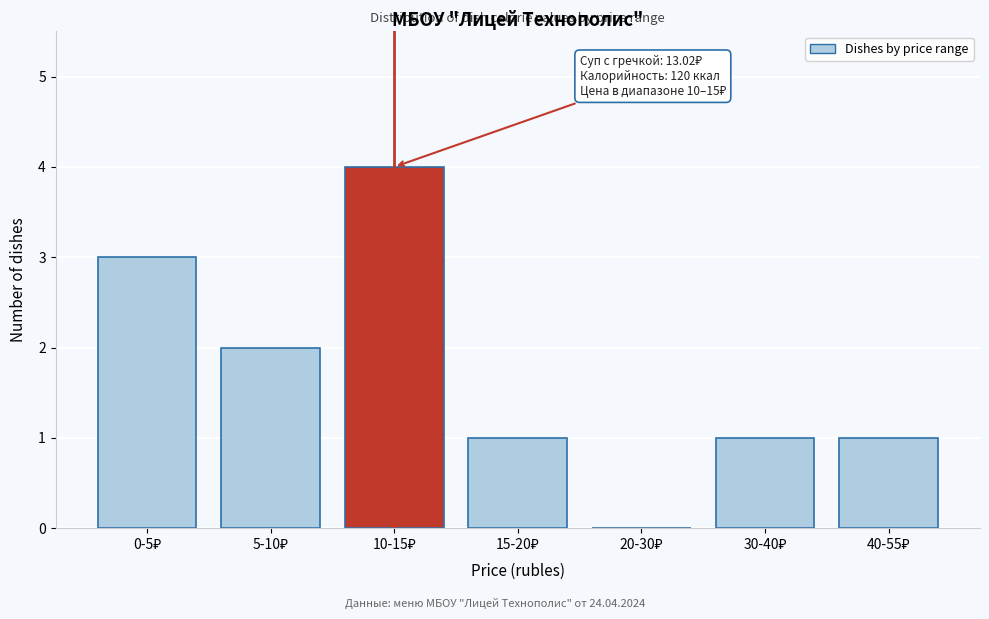

What is the sum of all values?

12